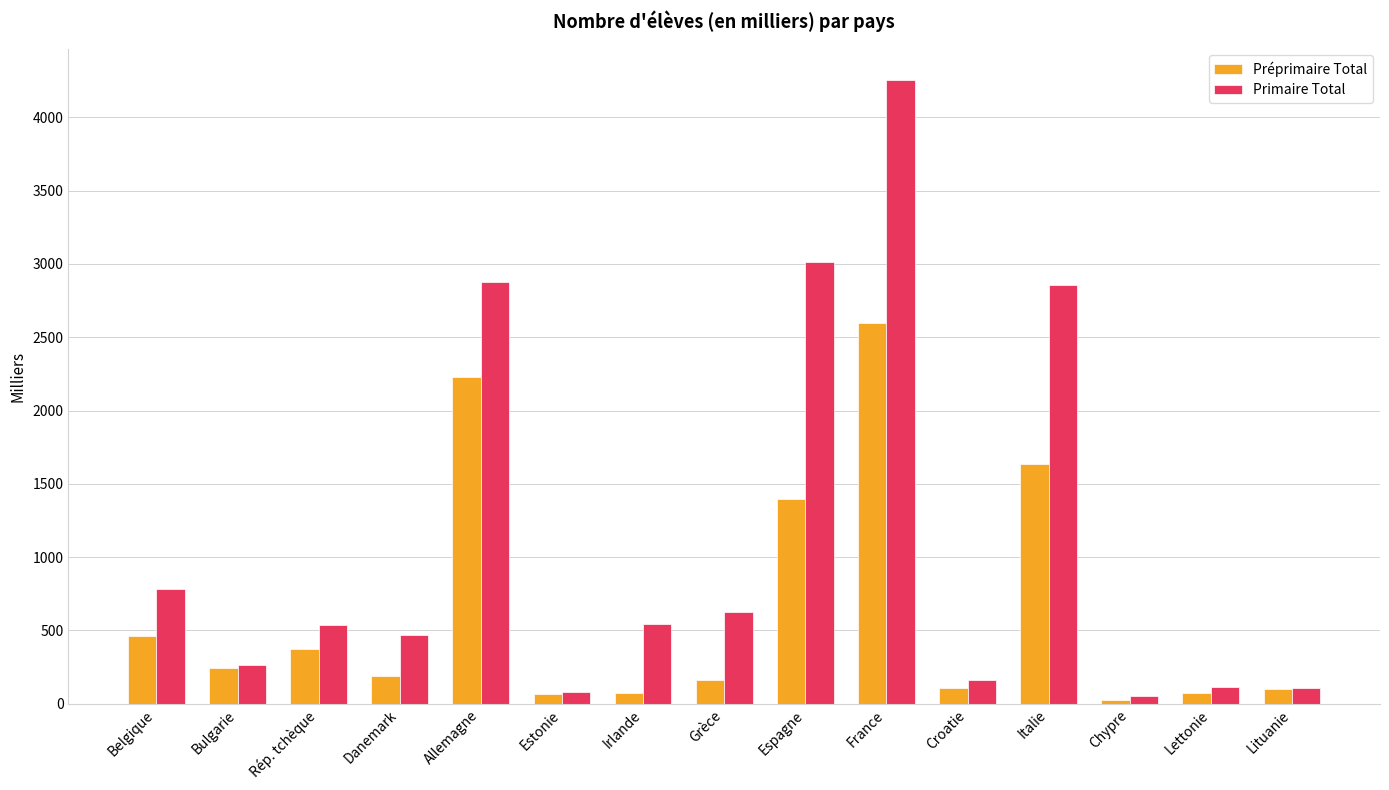

How many distinct data groups are displayed?

2